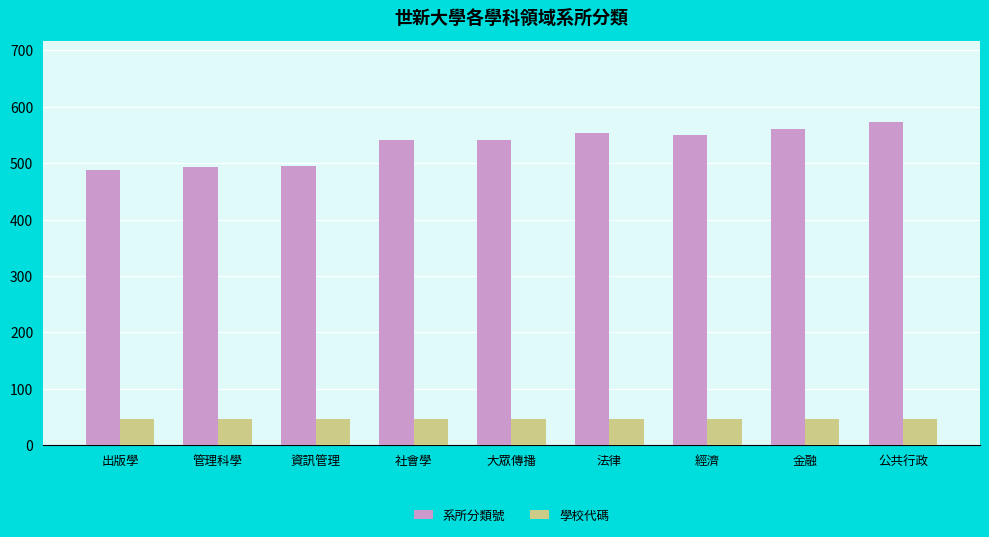

The 系所分類號 series shows 541.4 at 社會學. True or false?

True